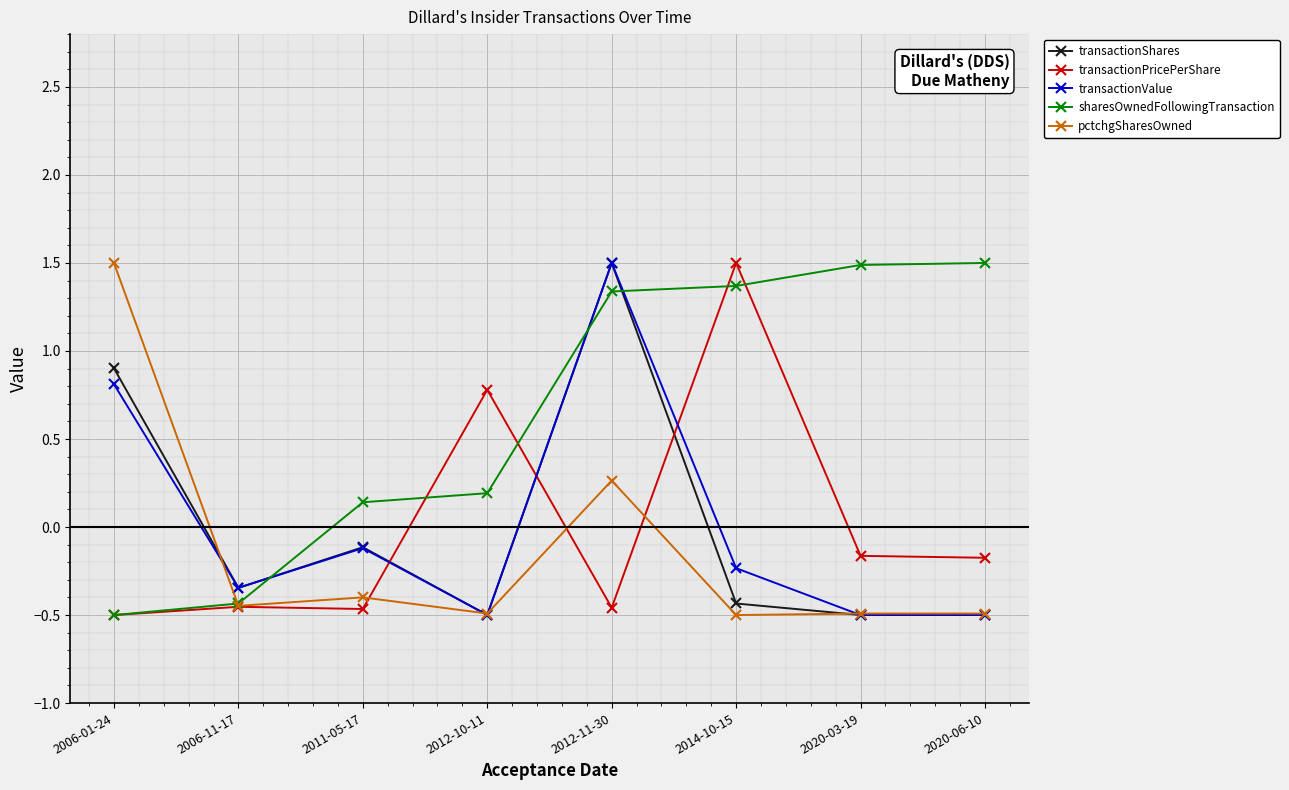

At which label does transactionValue reach its peak?

2012-11-30